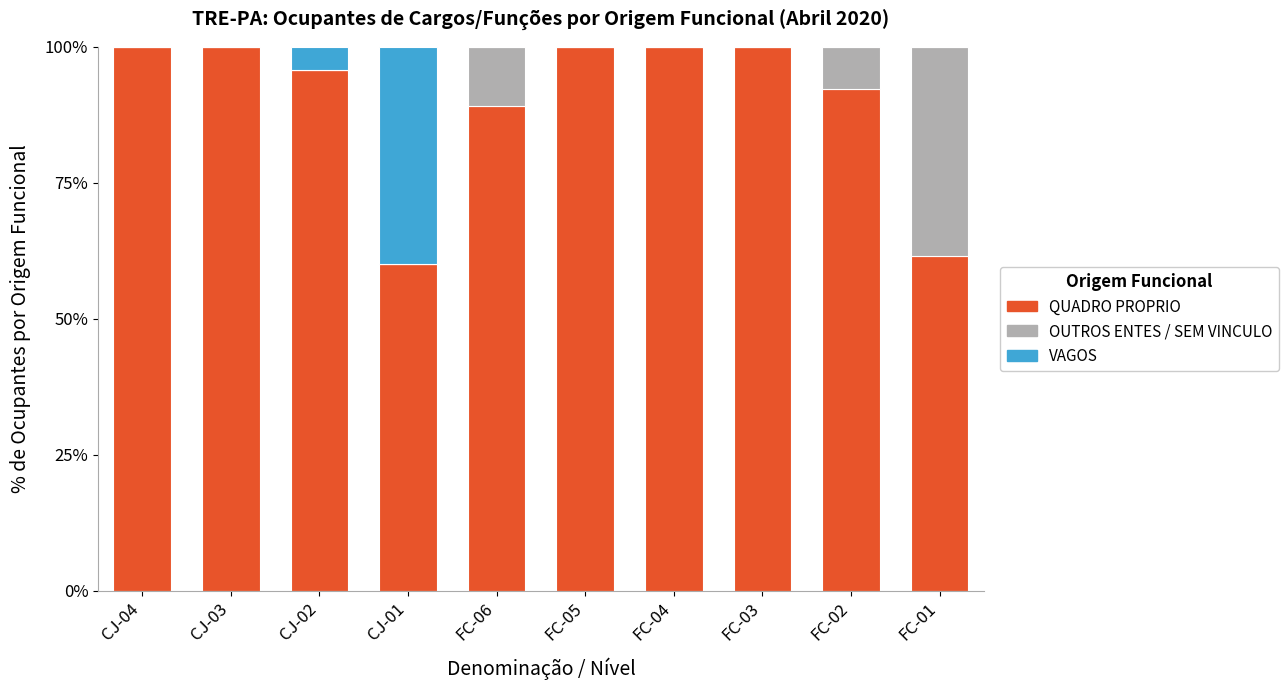

What is the highest value of the QUADRO PROPRIO series?

100.0